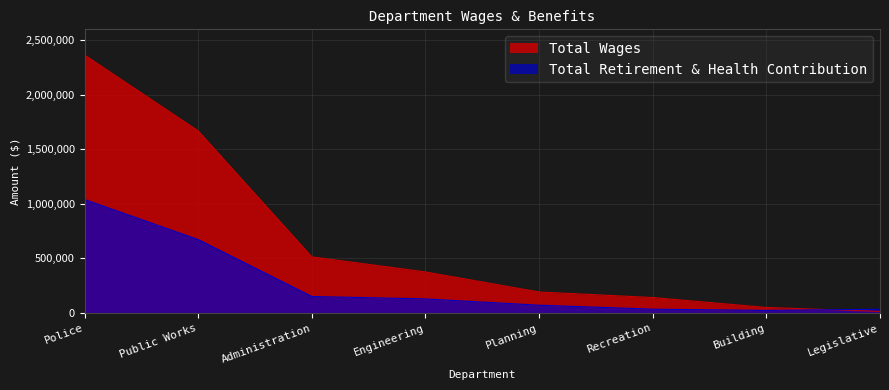

What position from the left is Building?

7